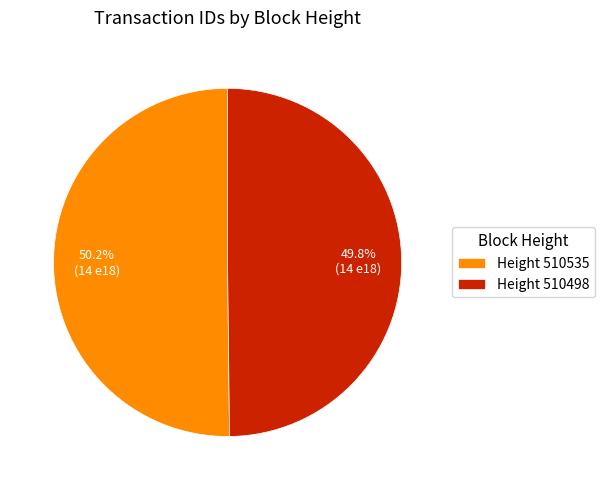

Combined, do Height 510535 and Height 510498 account for over 50%?

Yes